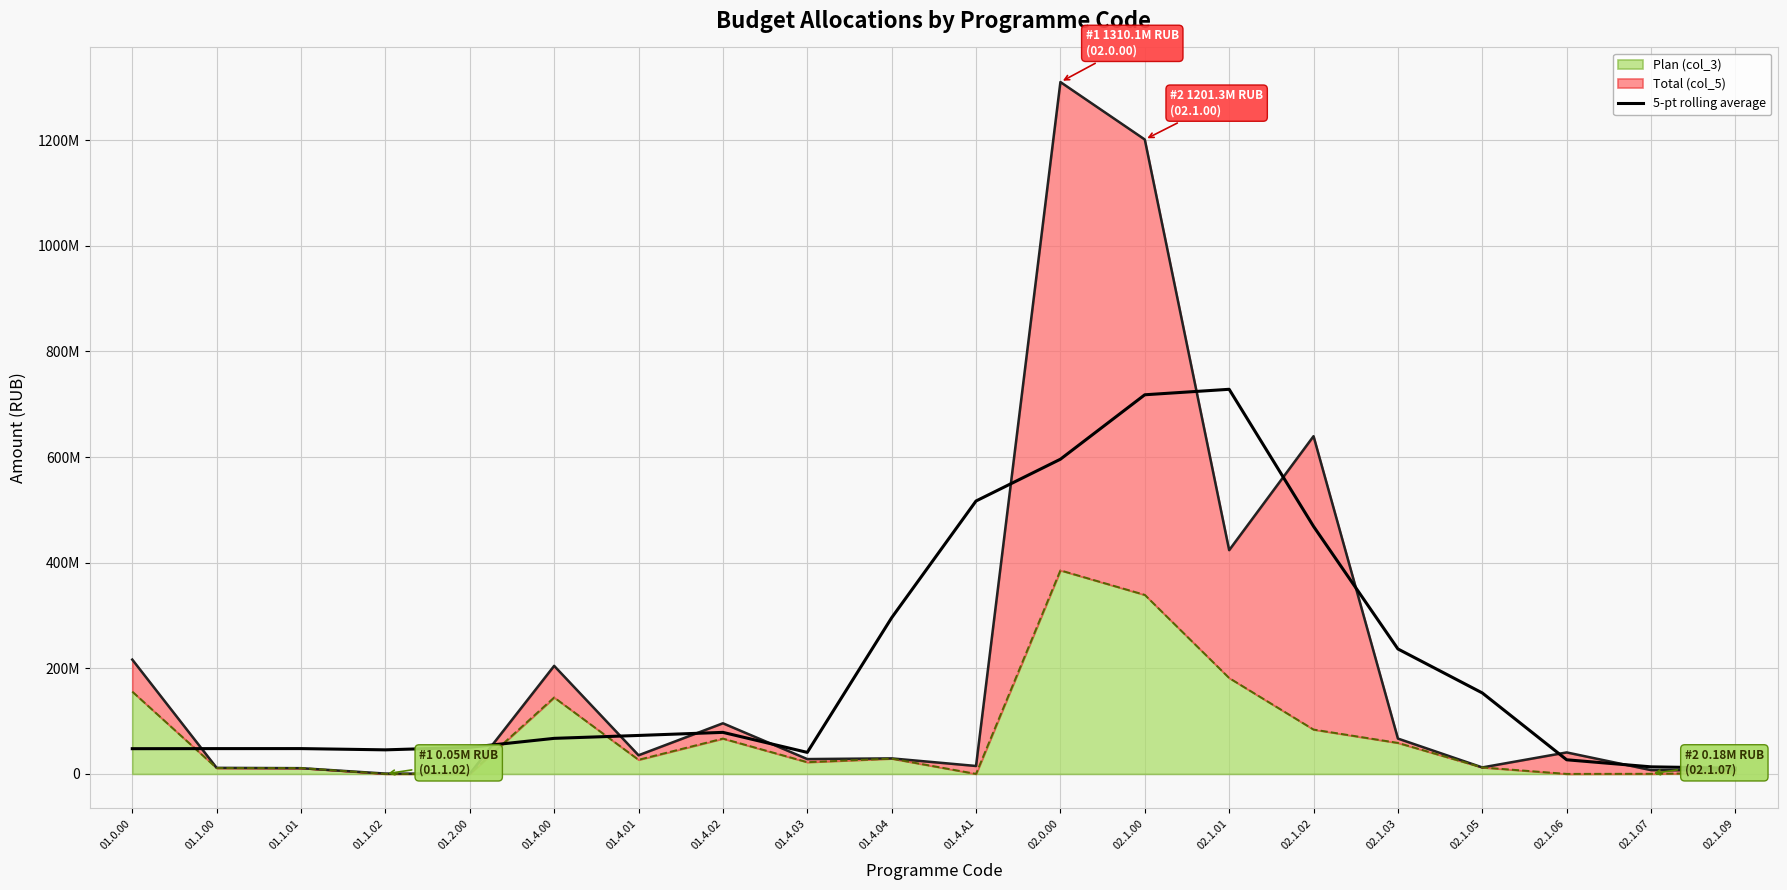

What is the change in value from 01.4.02 to 02.1.02?

+390095613.9